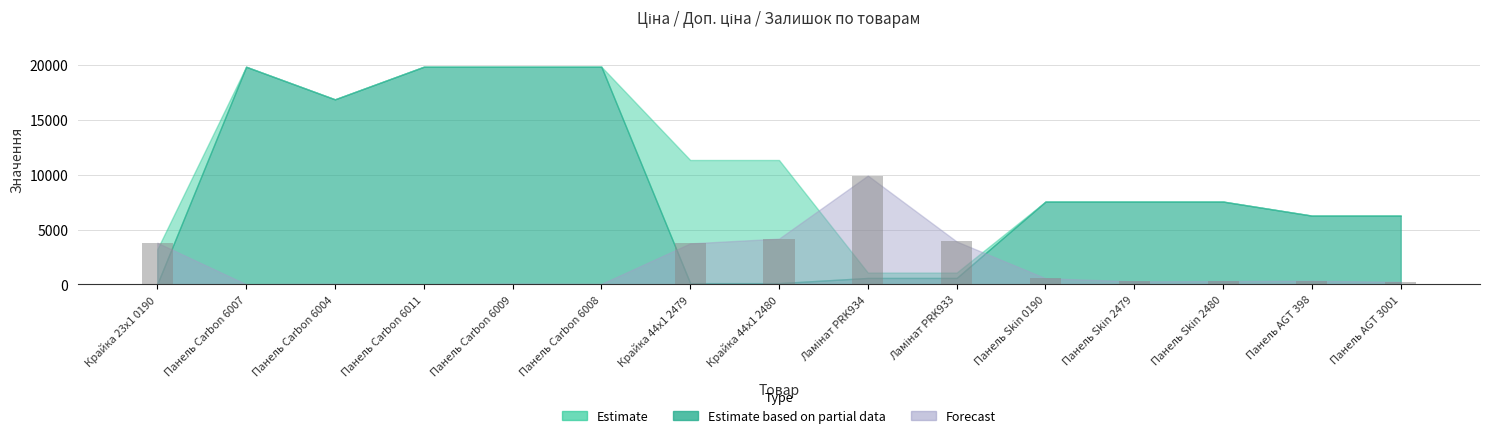

The chart shows a value of 3736.3 at Крайка 44x1 2479. True or false?

True